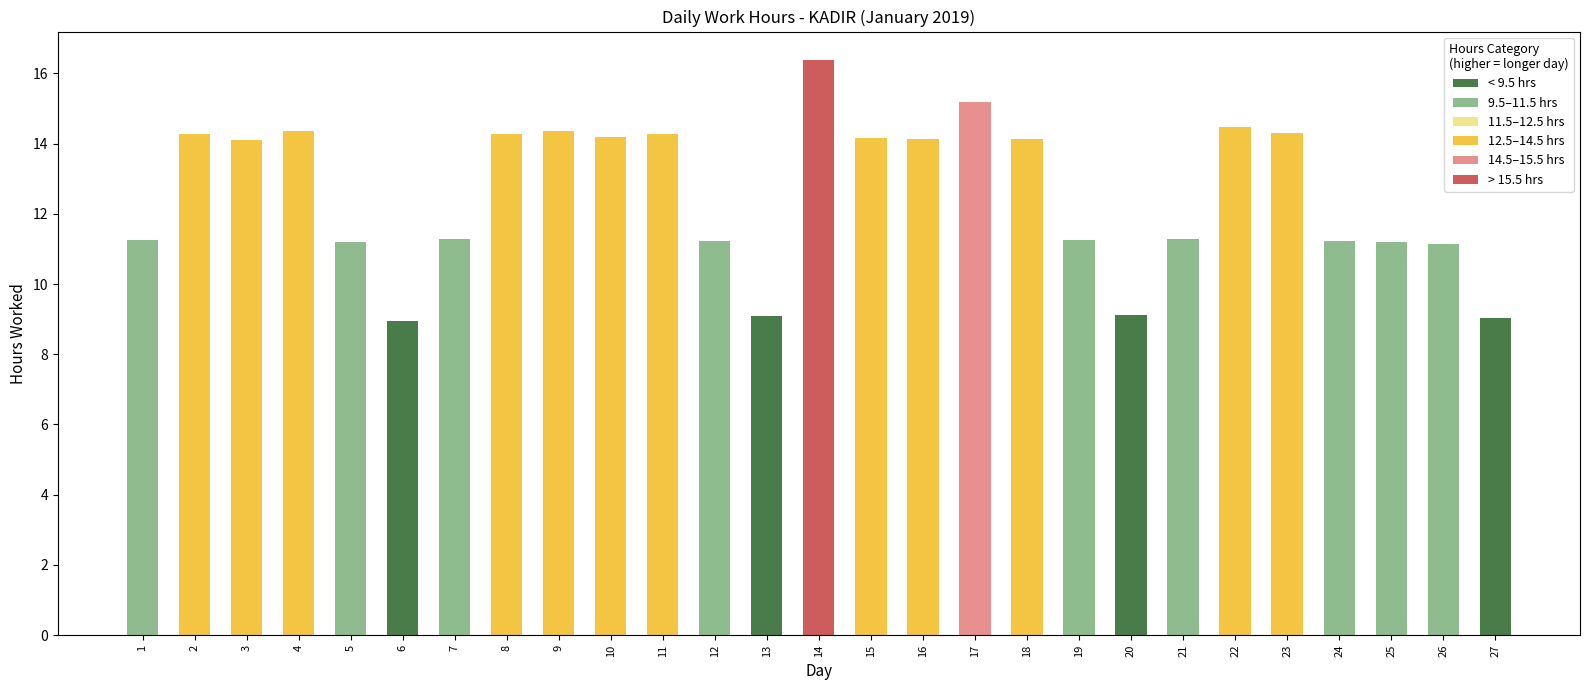

Approximately how many times larger is the value at 18 compared to 11?

1.0